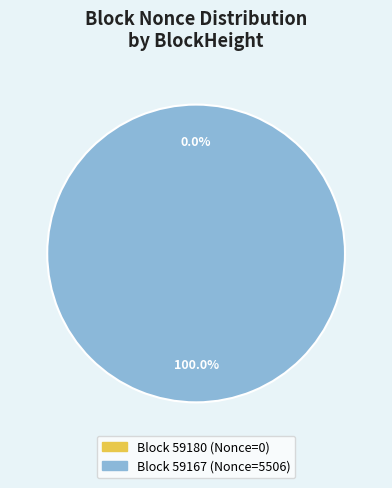

Does any single category account for the majority?

Yes